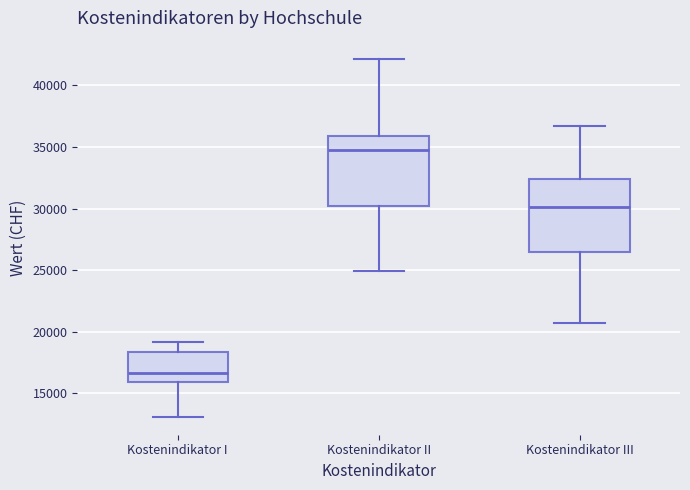

Which box's median line is the highest?

Kostenindikator II